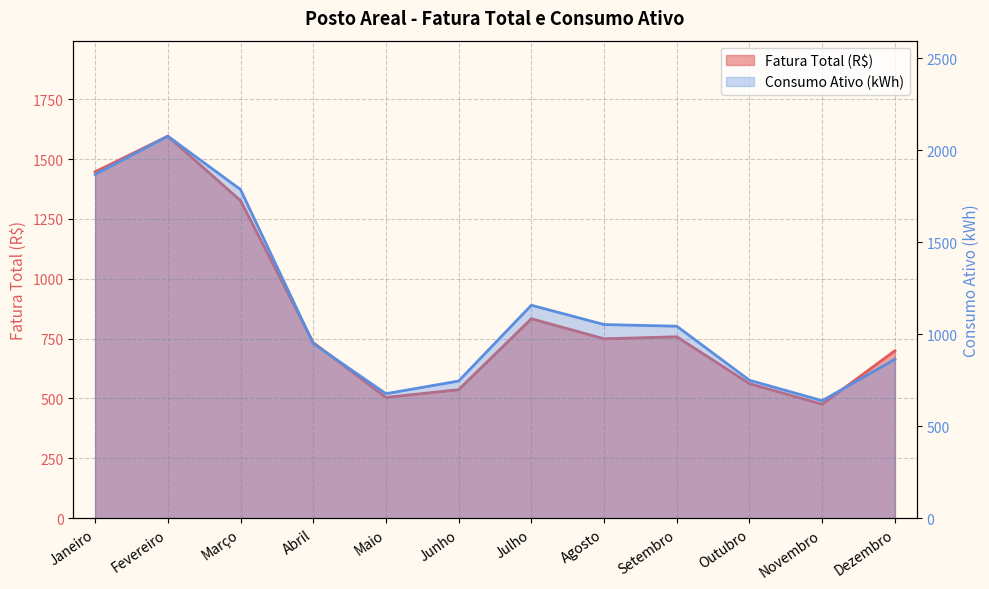

What is the lowest value of the Consumo Ativo (kWh) series?

639.0